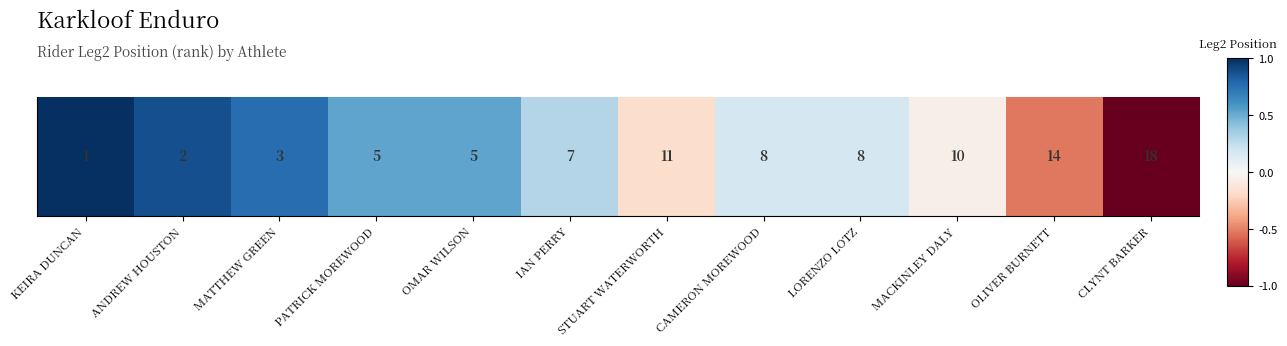

The value at IAN PERRY is 0.3. True or false?

True